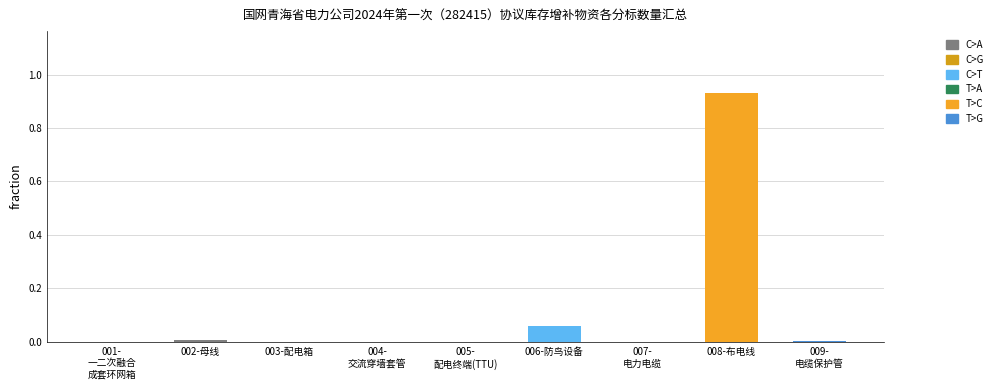

The chart shows a value of 0.0 at 005-
配电终端(TTU). True or false?

True